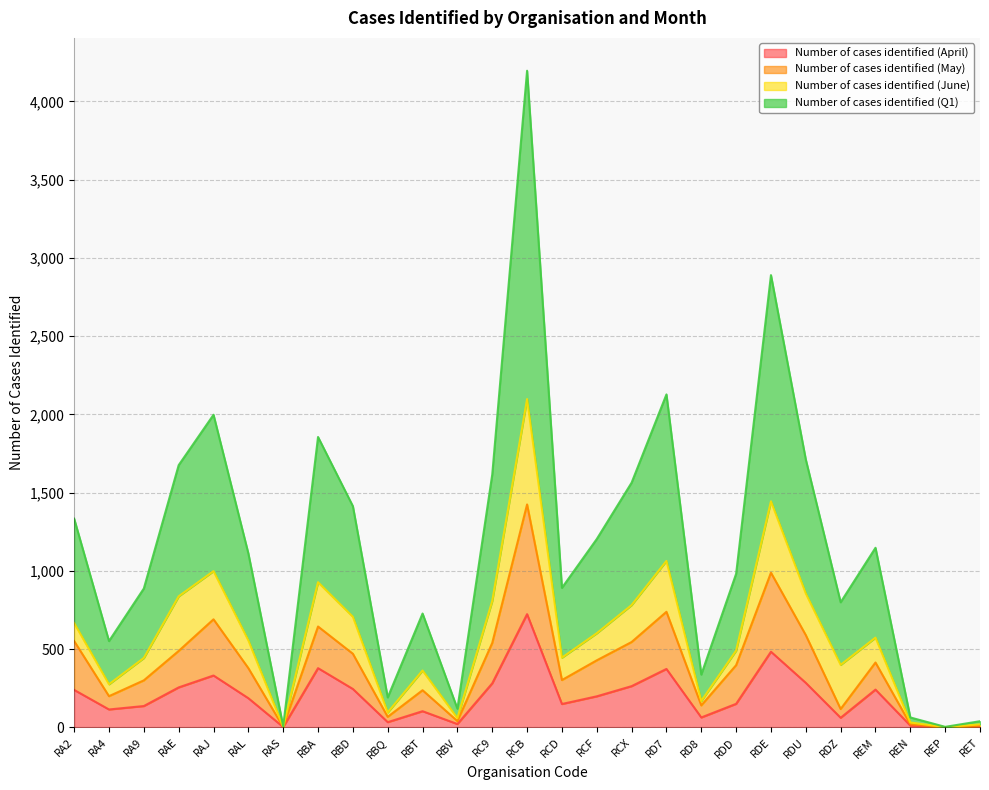

What are all the series names shown in the legend?

Number of cases identified (April), Number of cases identified (May), Number of cases identified (June), Number of cases identified (Q1)